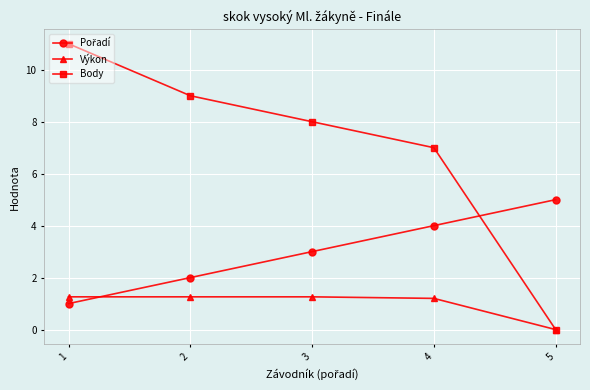

Does the chart have visible grid lines?

Yes